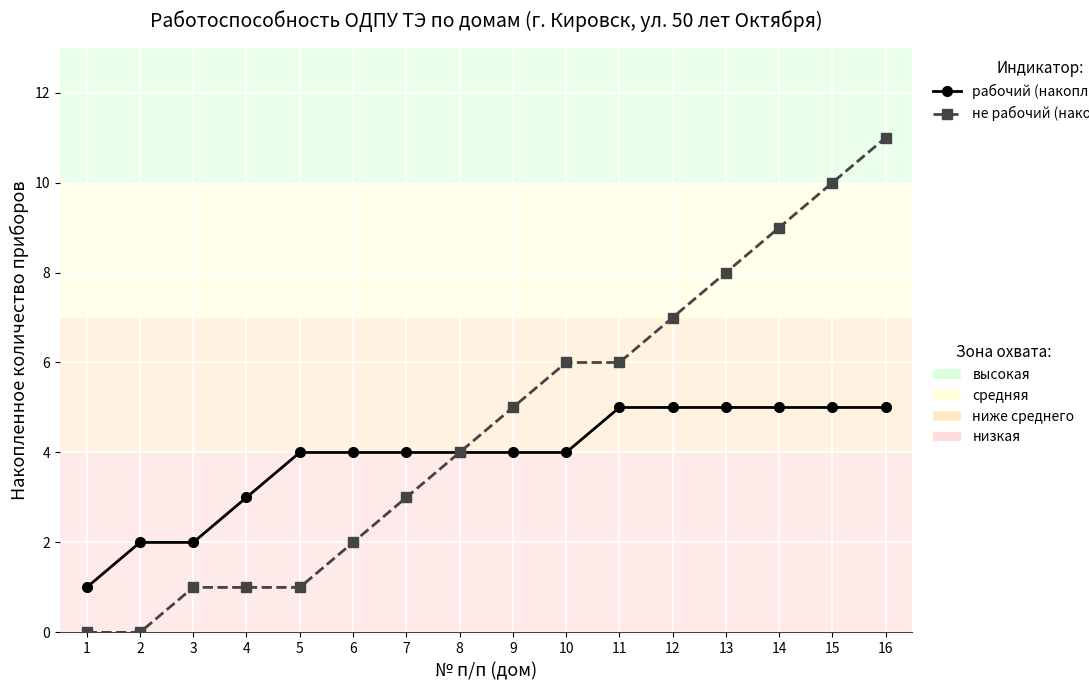

Which label corresponds to the largest value in the chart?

16